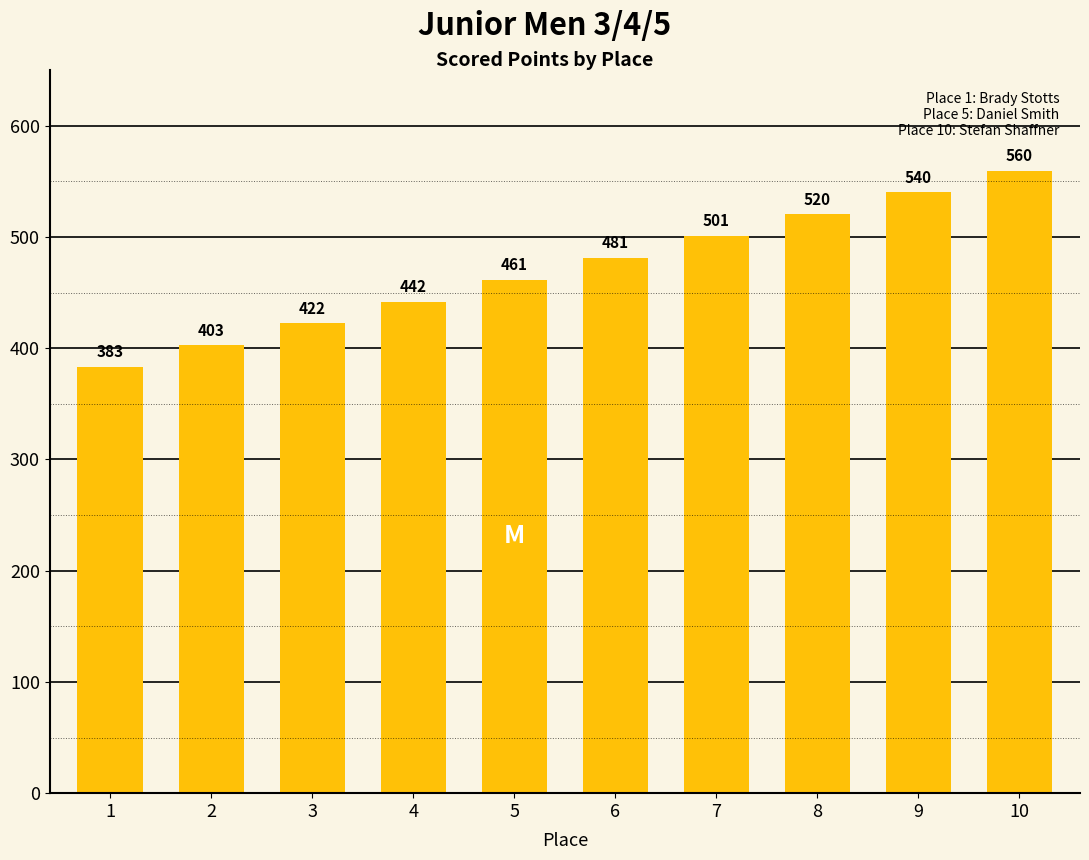

True or false: the data shows 727.0 at 6.

False